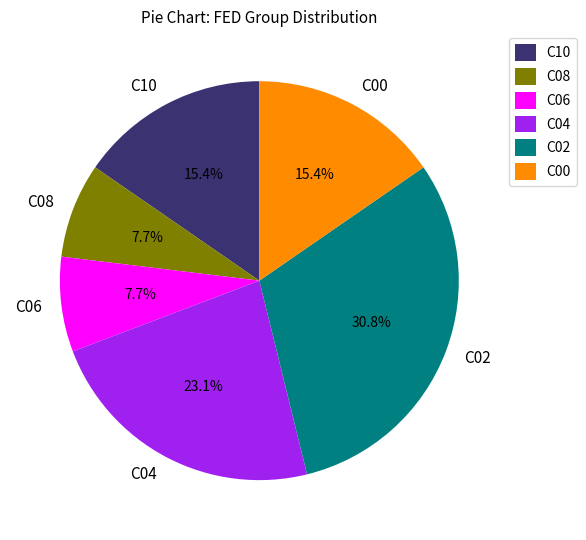

Does any single category account for the majority?

No